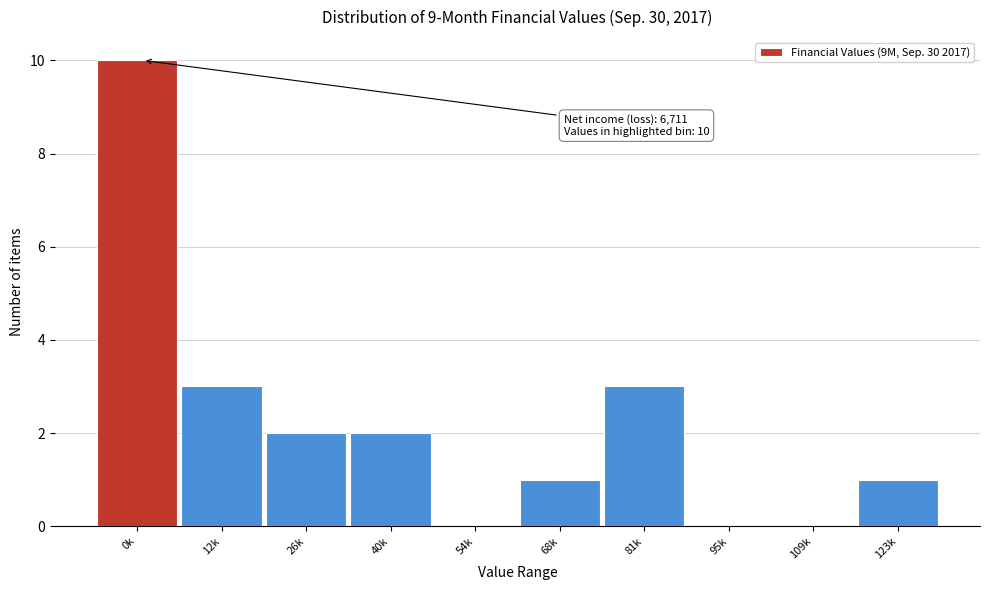

Reading left to right, what are all the values shown in this chart?

0k=10	12k=3	26k=2	40k=2	54k=0	68k=1	81k=3	95k=0	109k=0	123k=1